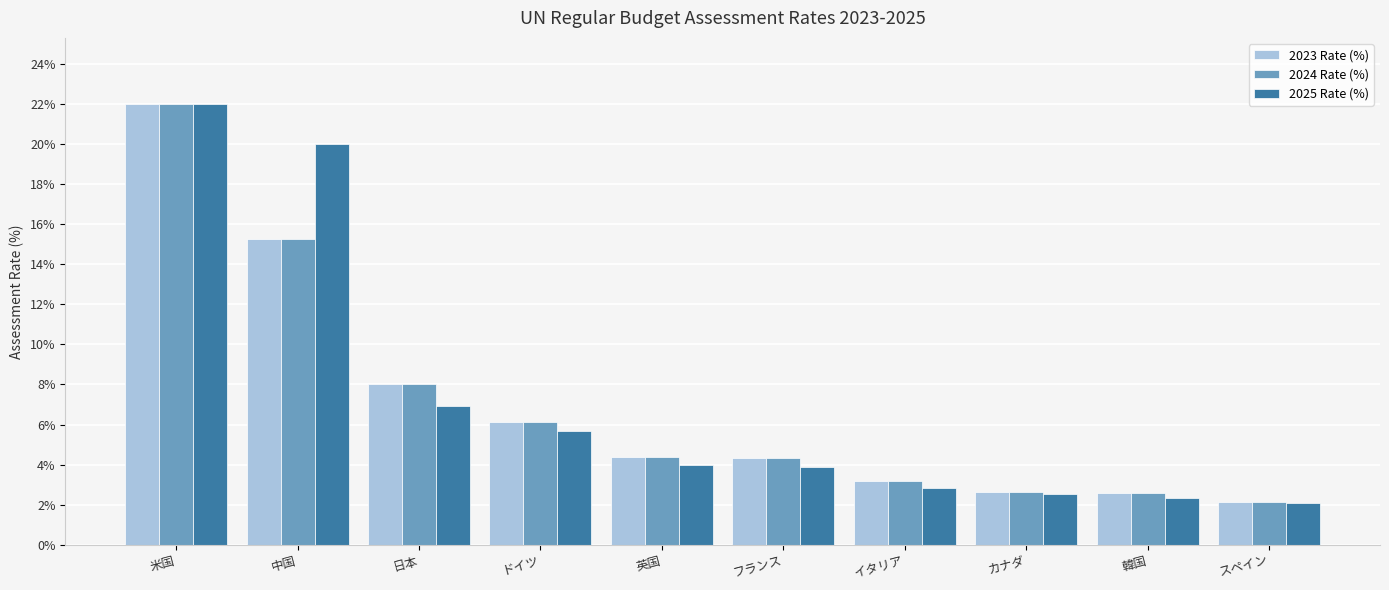

The value of 2025 Rate (%) at 韓国 is 3.6. True or false?

False